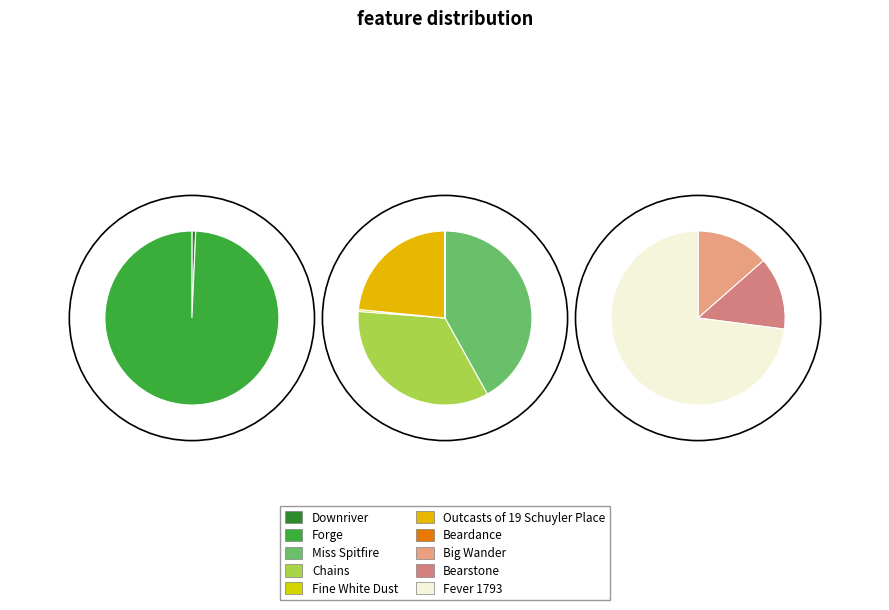

What portion of the pie excludes Downriver?

99.8%